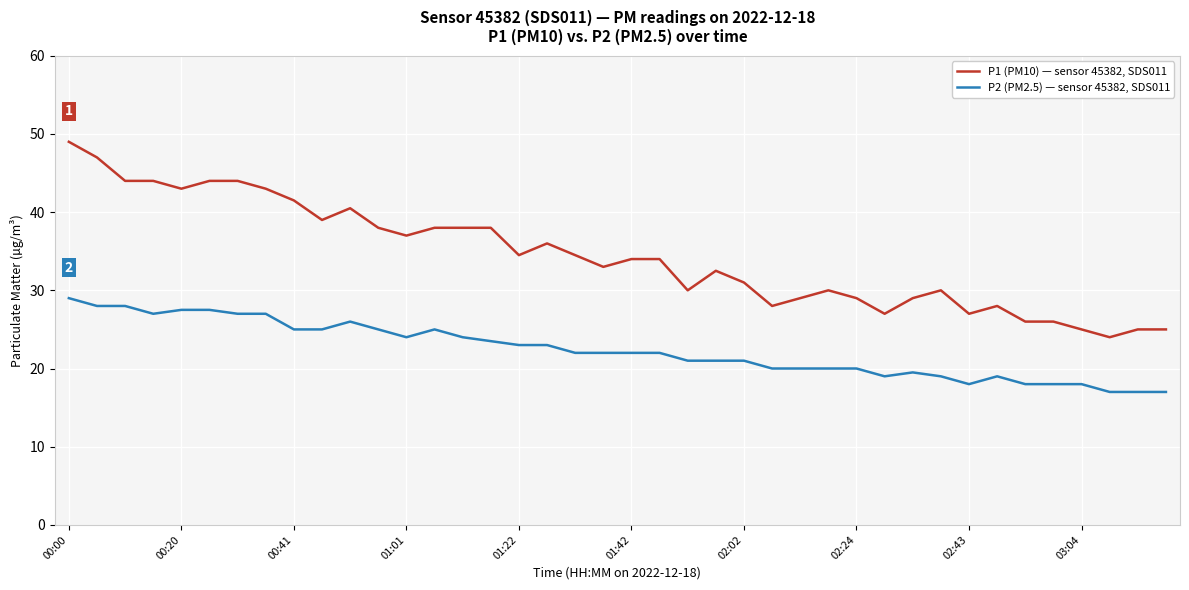

Rank the series by their maximum value, from highest to lowest.

P1 (PM10) — sensor 45382, SDS011, P2 (PM2.5) — sensor 45382, SDS011